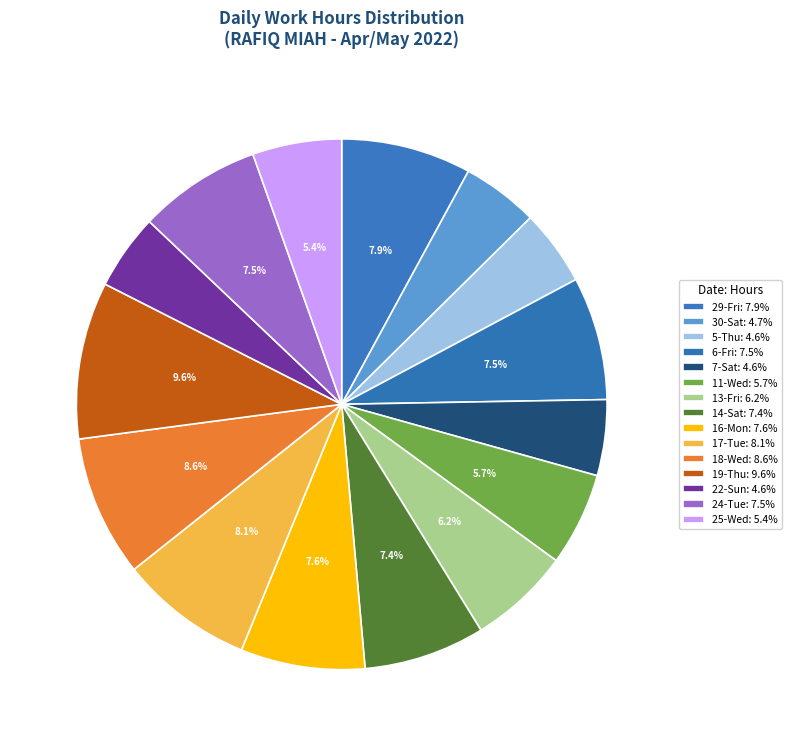

Count the number of slices in the pie.

15